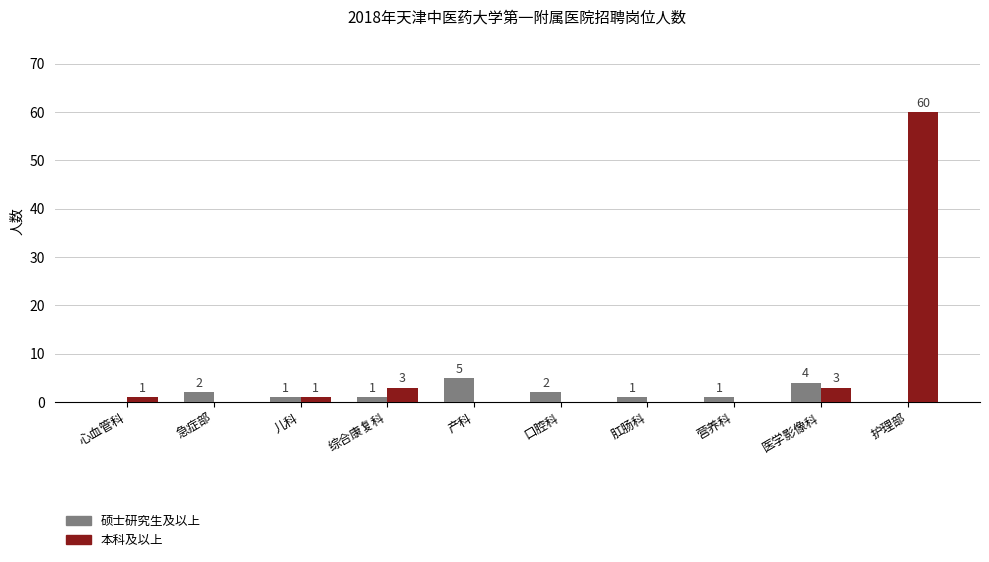

True or false: 硕士研究生及以上 has a value of 1 at 肛肠科.

True